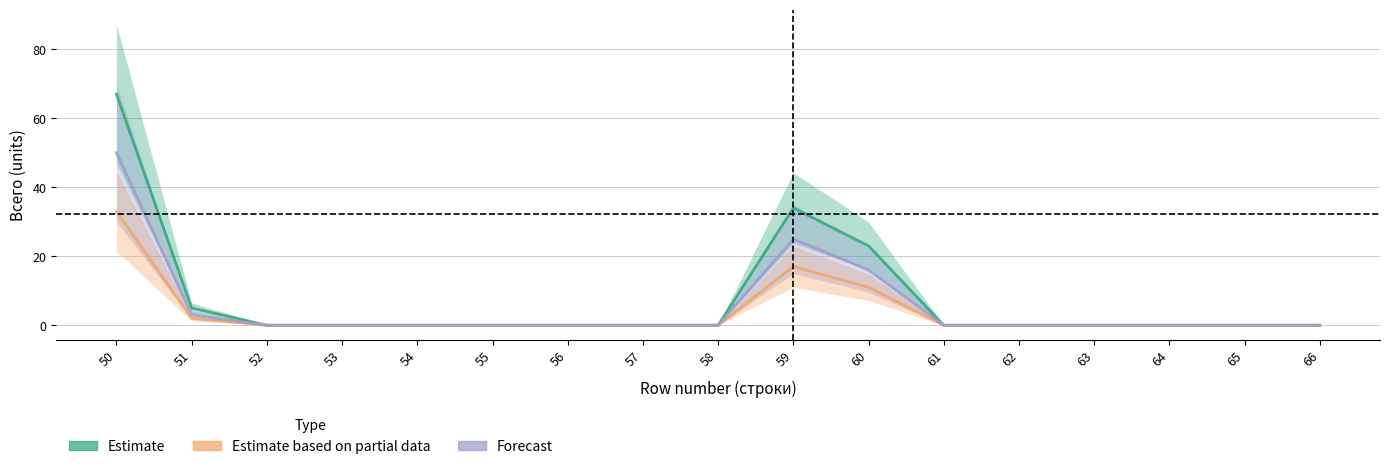

What are all the series names shown in the legend?

Estimate, Estimate based on partial data, Forecast